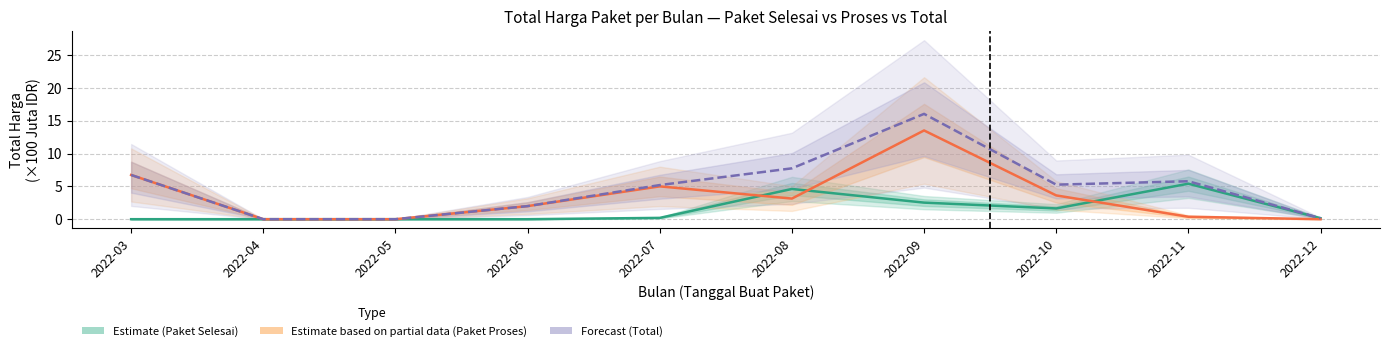

What value does the Forecast (Total) series have at 2022-09?

16.0